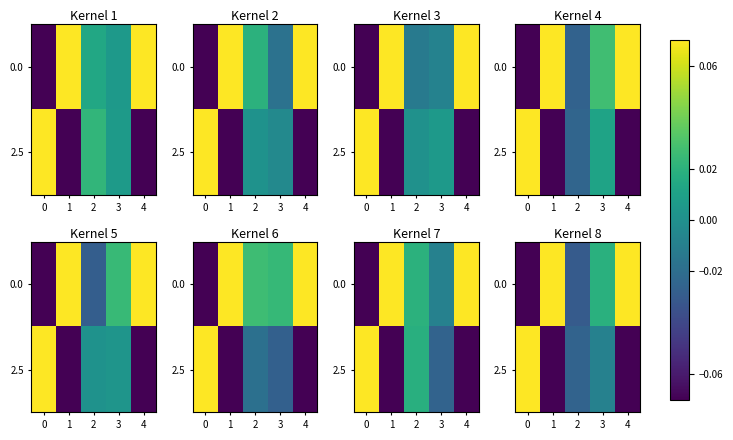

The value of 2.5 at 1 is -0.1. True or false?

True